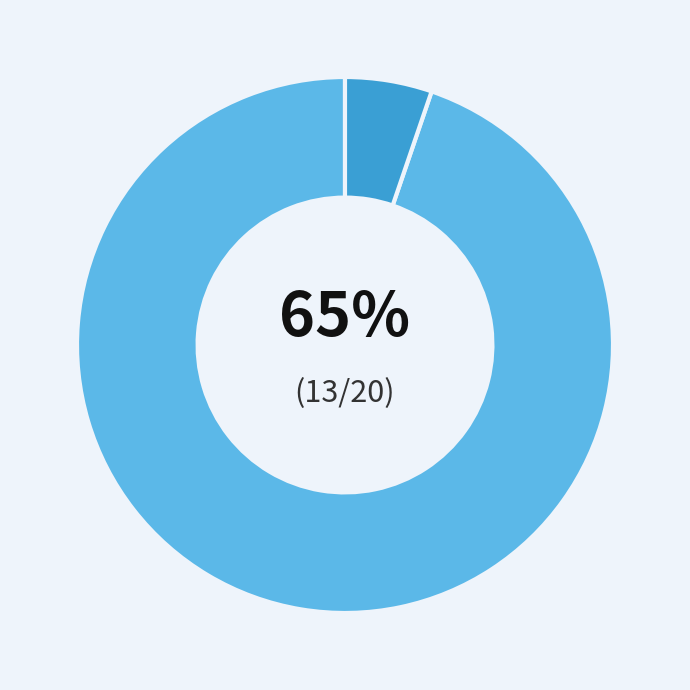

The To Be a Cat (402654487) slice represents 95% of the pie. True or false?

True